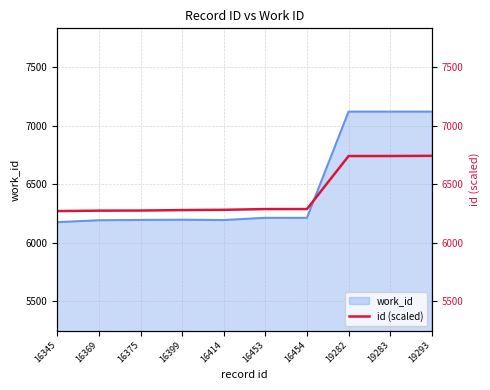

Does the chart display data point markers on the line(s)?

No